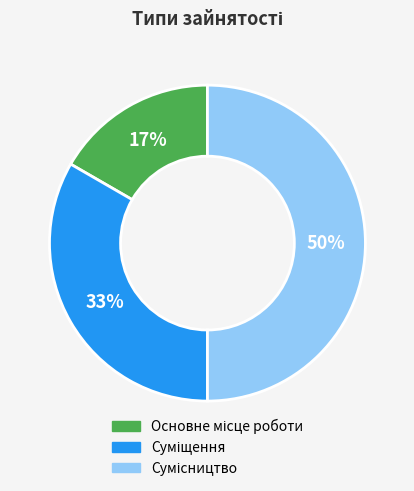

To the nearest percent, what is the difference between the largest and smallest slice percentages?

33%